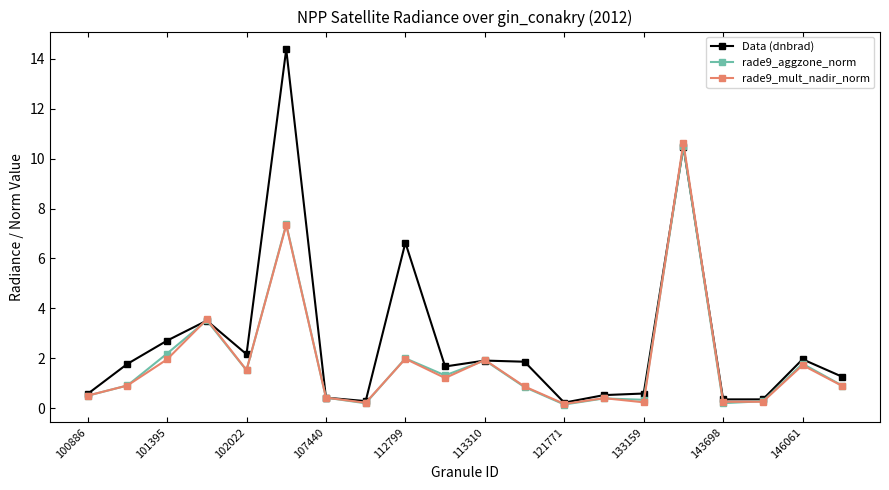

What is the value of the rade9_aggzone_norm point at the 5th from the left?

1.5